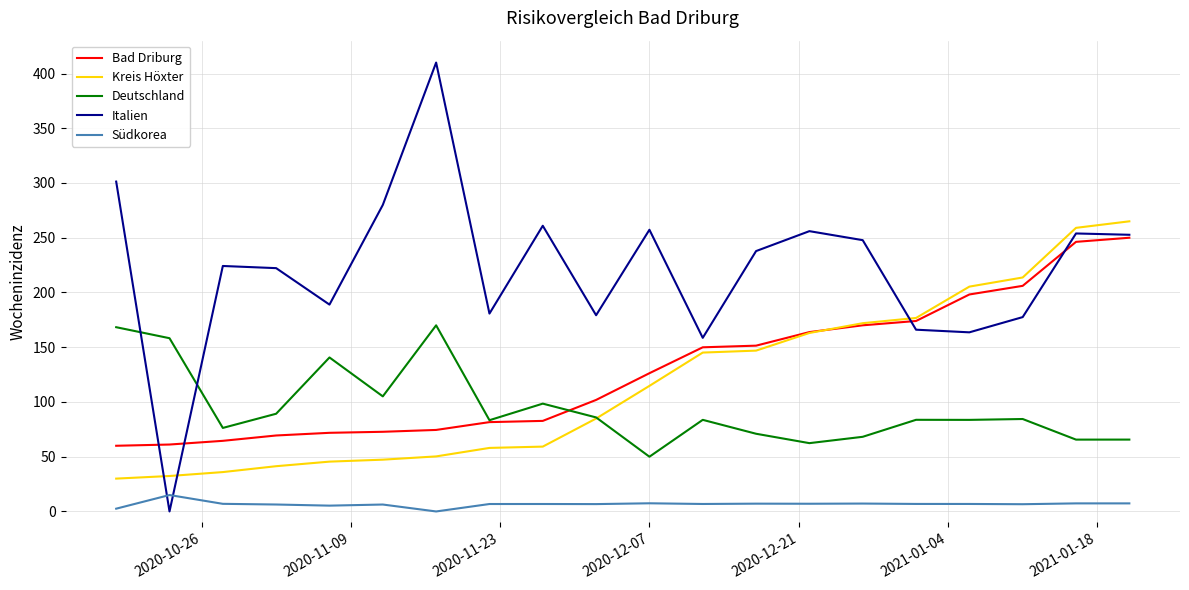

True or false: Kreis Höxter and Italien cross at least once.

True